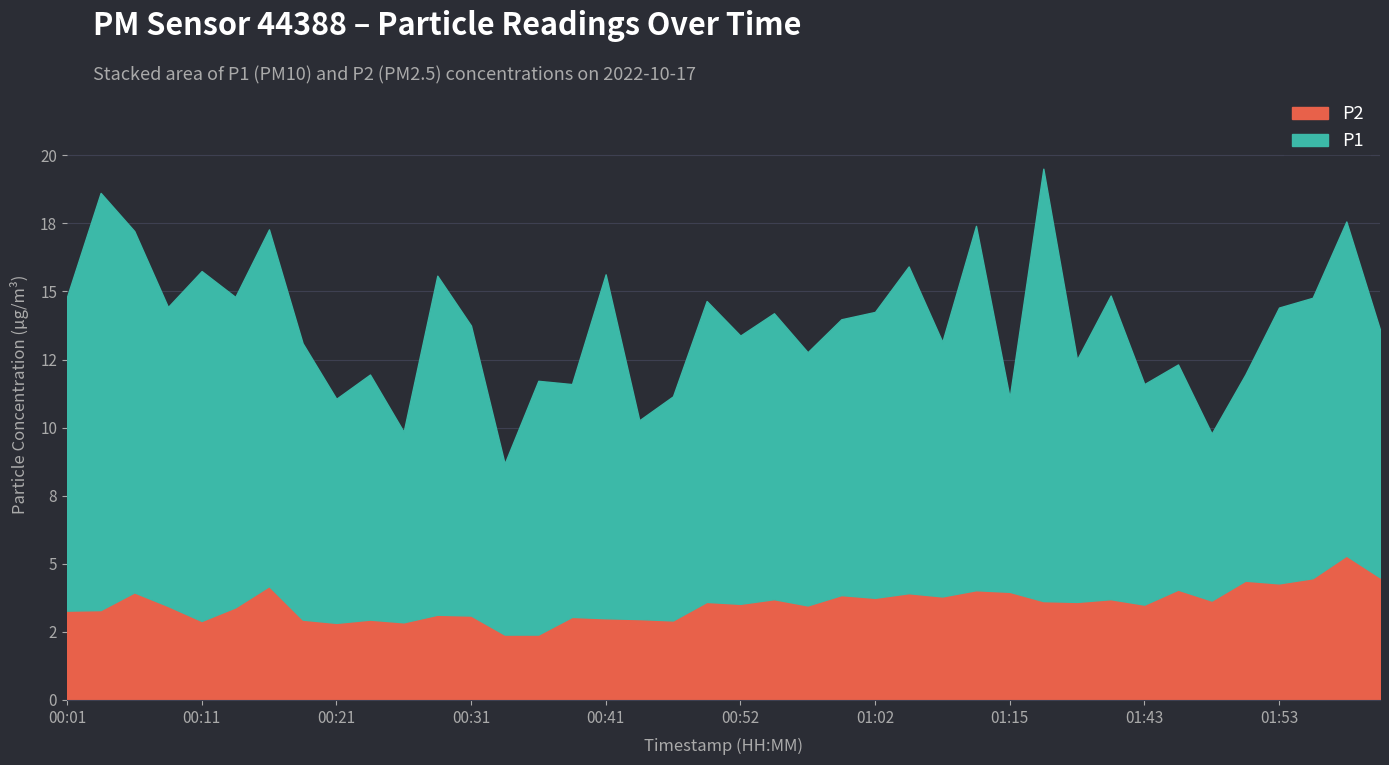

True or false: P1 and P2 cross at least once.

False